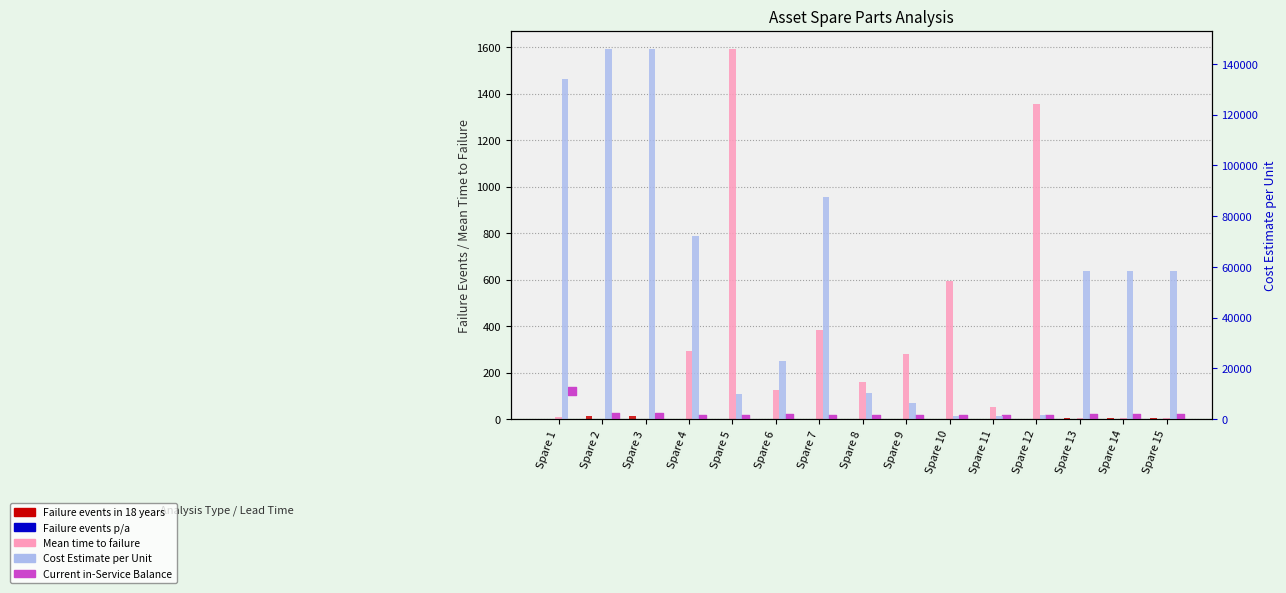

What are all the series names shown in the legend?

Failure events in 18 years, Failure events p/a, Mean time to failure, Current in-Service Balance, Cost Estimate per Unit